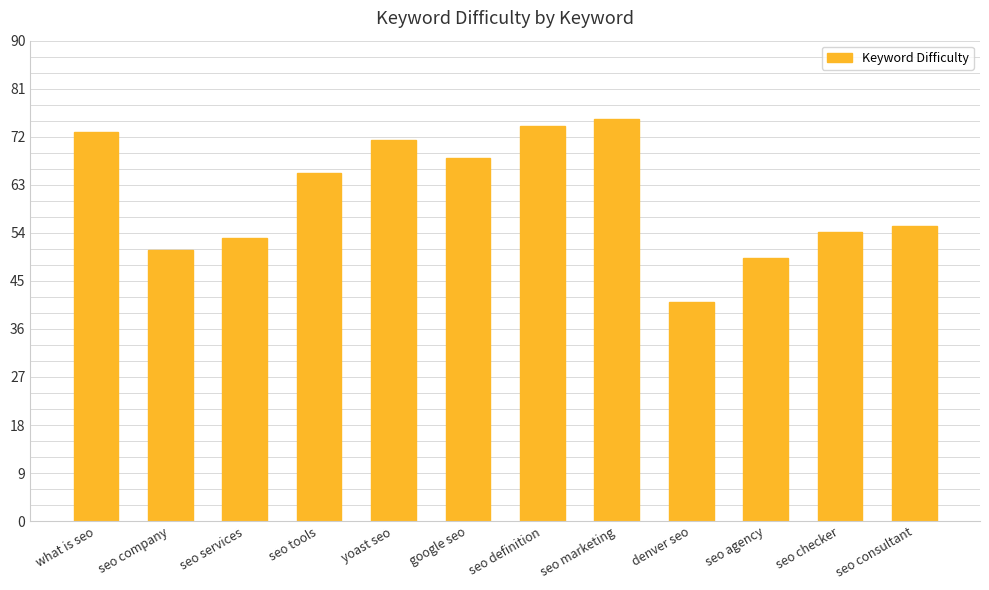

What is the smallest value displayed?

41.1